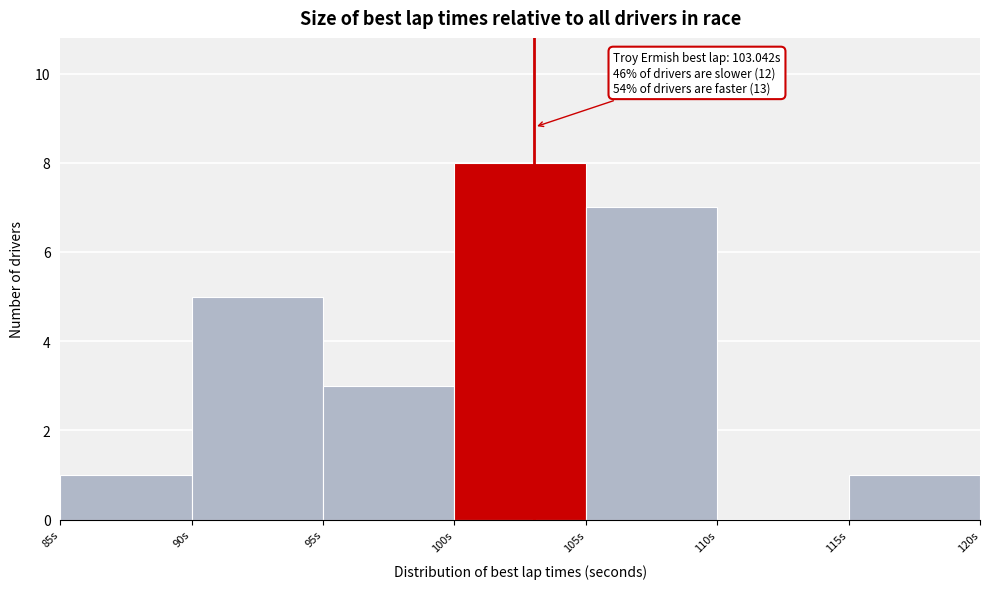

Over which range of the x-axis is the bar tallest?

100 to 105